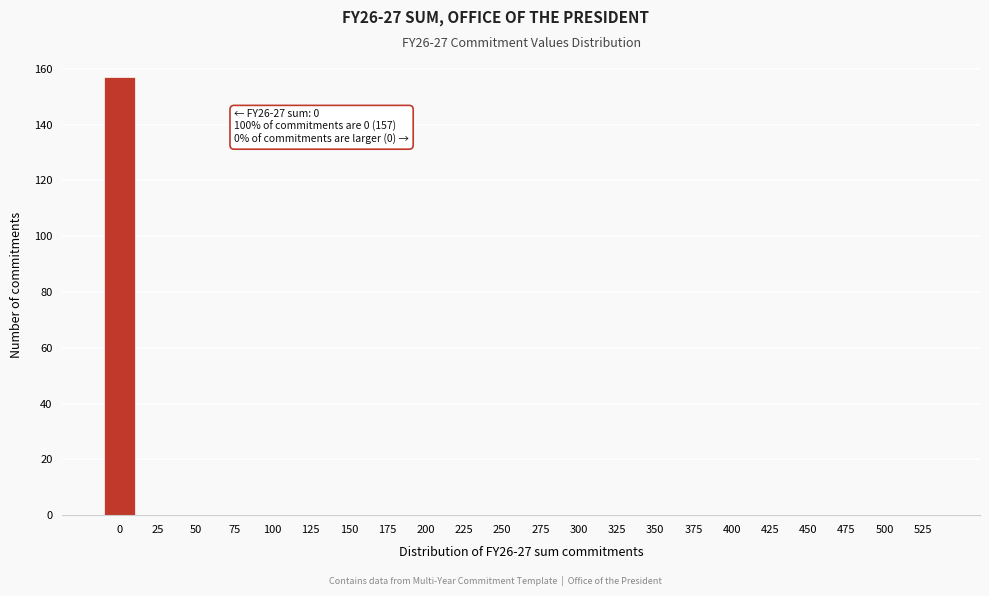

Reading right to left, list all the values displayed in this chart.

525=0	500=0	475=0	450=0	425=0	400=0	375=0	350=0	325=0	300=0	275=0	250=0	225=0	200=0	175=0	150=0	125=0	100=0	75=0	50=0	25=0	0=157